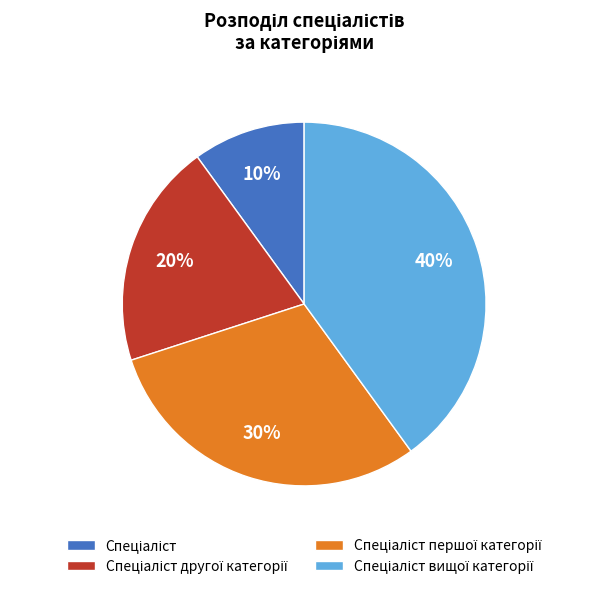

Is there a majority slice in this chart?

No